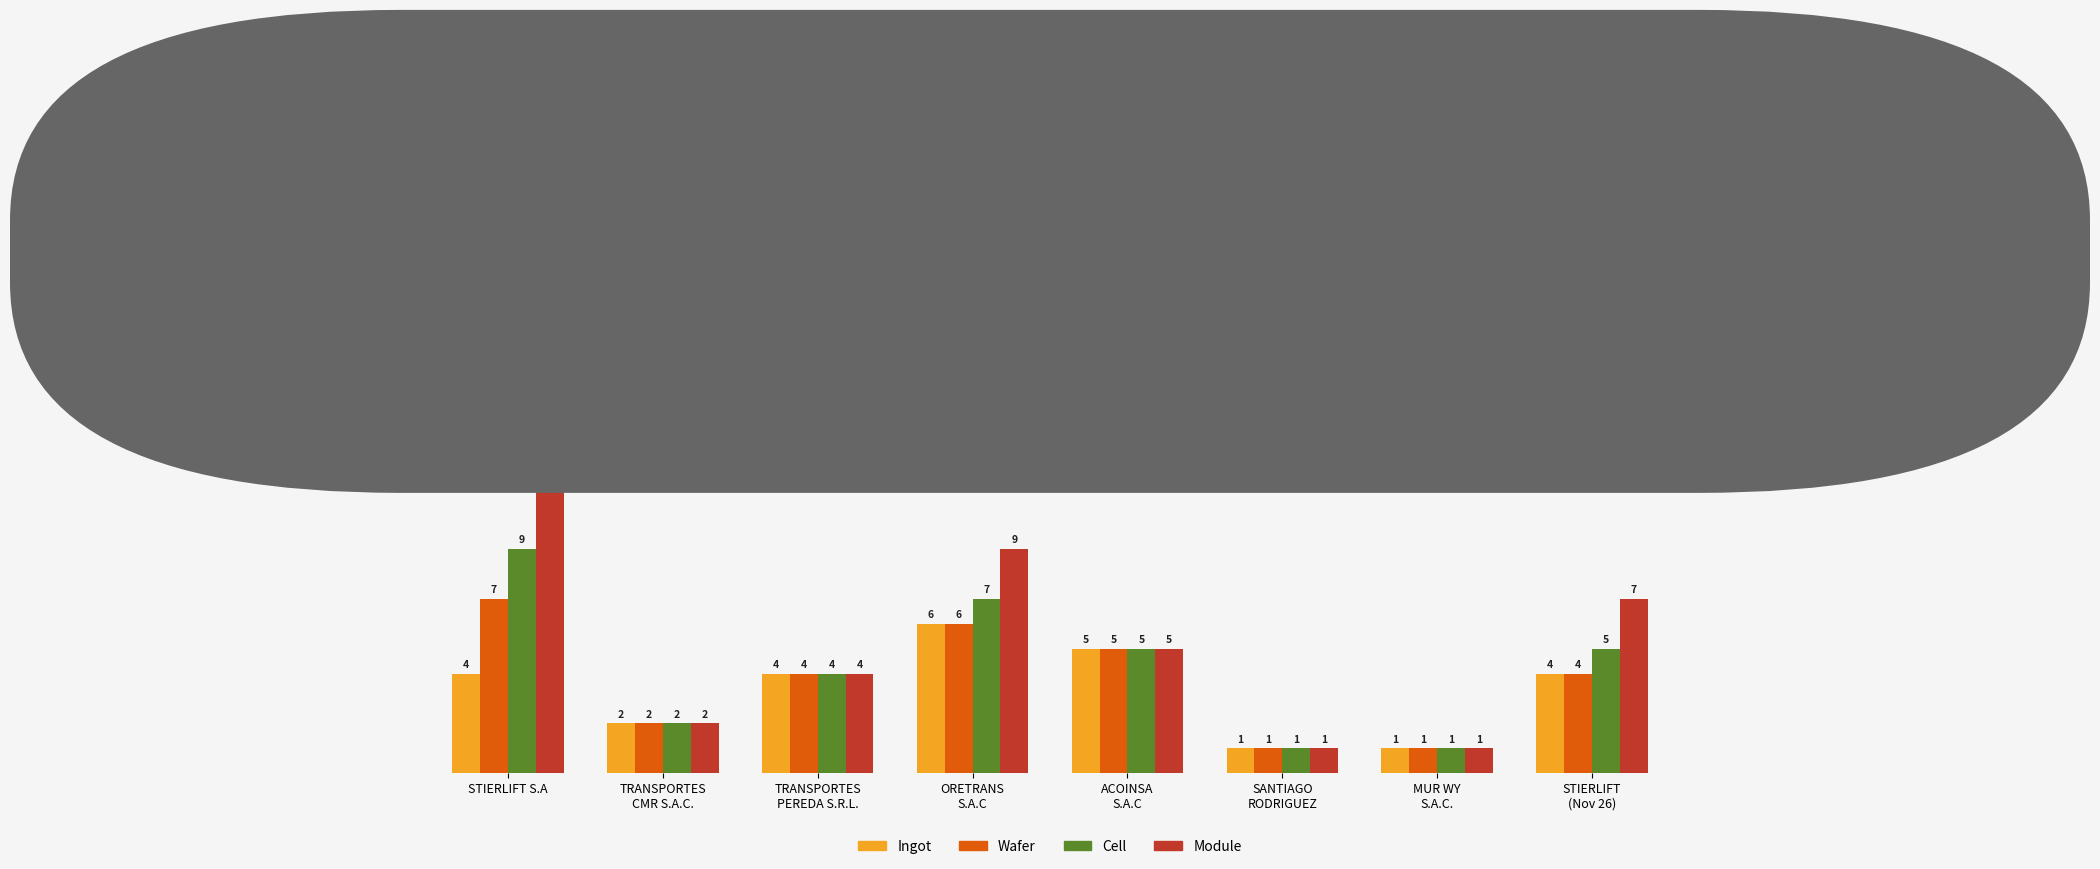

What is the value of the Cell bar at the 2nd from the left?

2